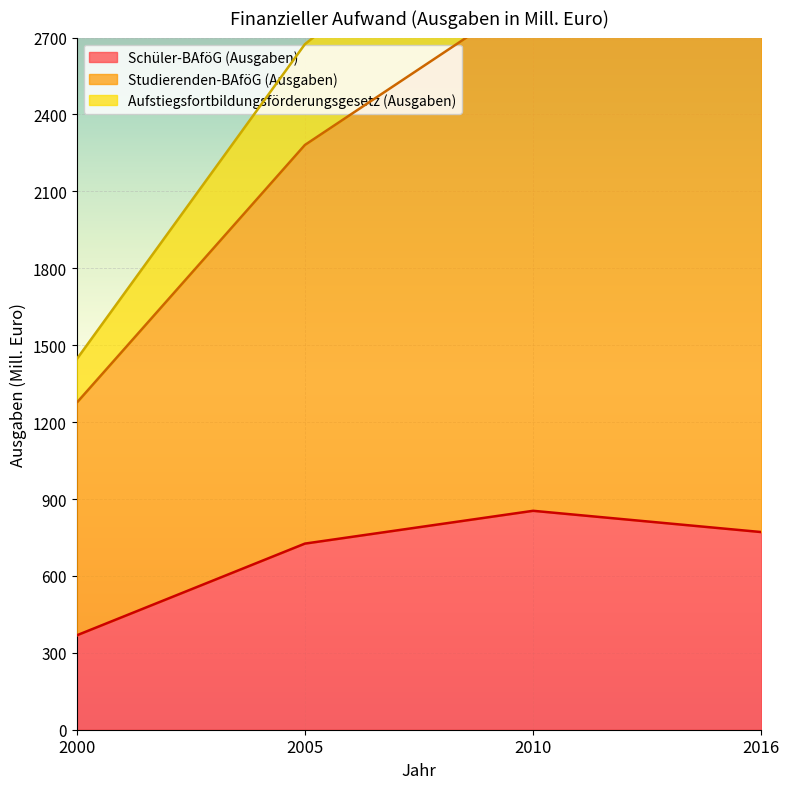

True or false: Aufstiegsfortbildungsförderungsgesetz (Ausgaben) has more than 0 interior local peaks.

True